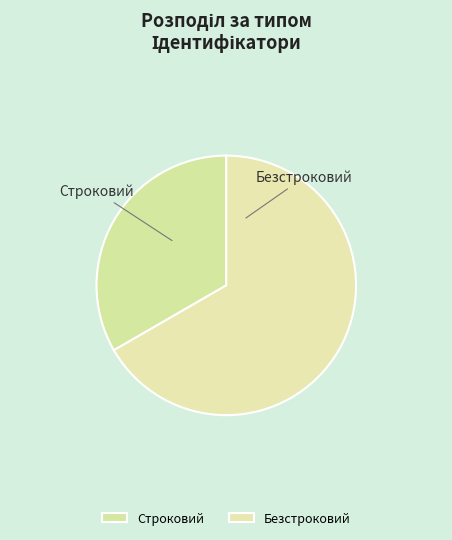

Do Безстроковий and Строковий together represent more than half of the pie?

Yes